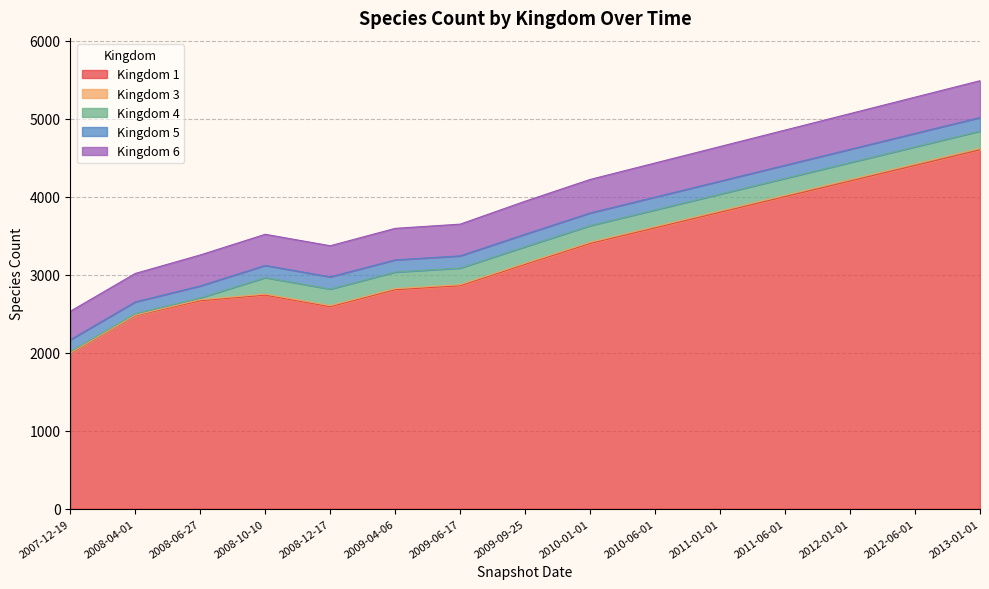

True or false: 6 has more than 0 points higher than both neighbors.

True